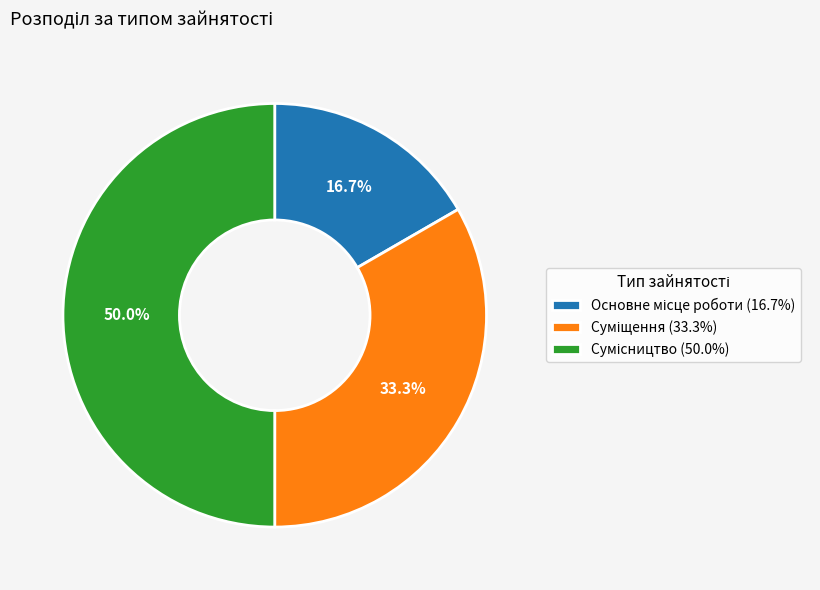

Do Основне місце роботи and Сумісництво together represent more than half of the pie?

Yes